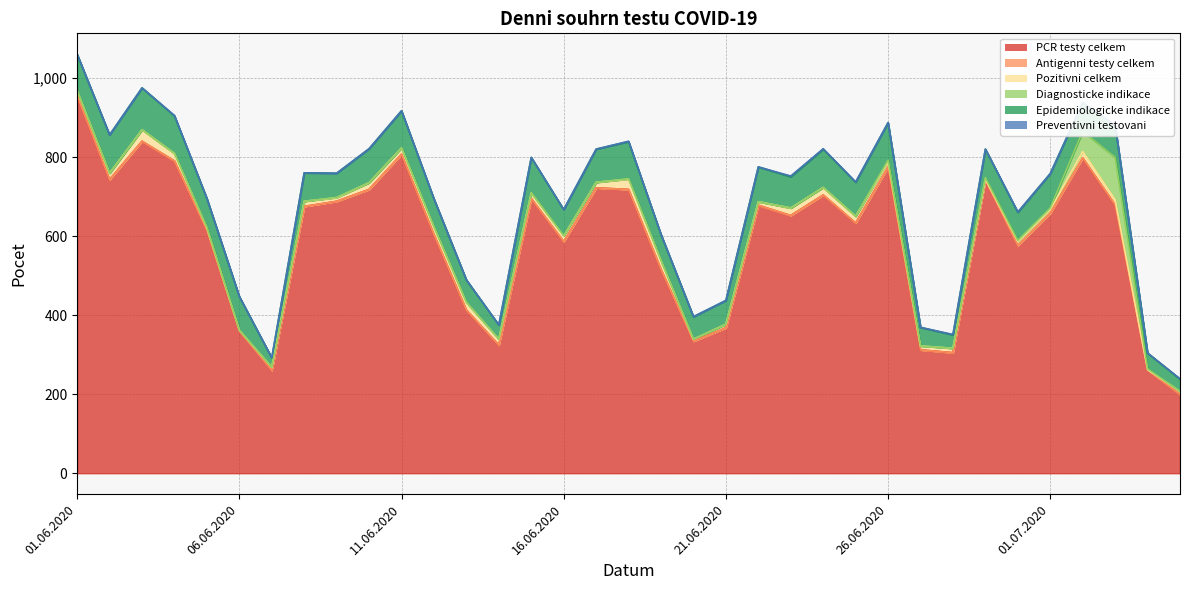

What is the sum of the PCR testy celkem values at 08.06.2020 and 22.06.2020?

1353